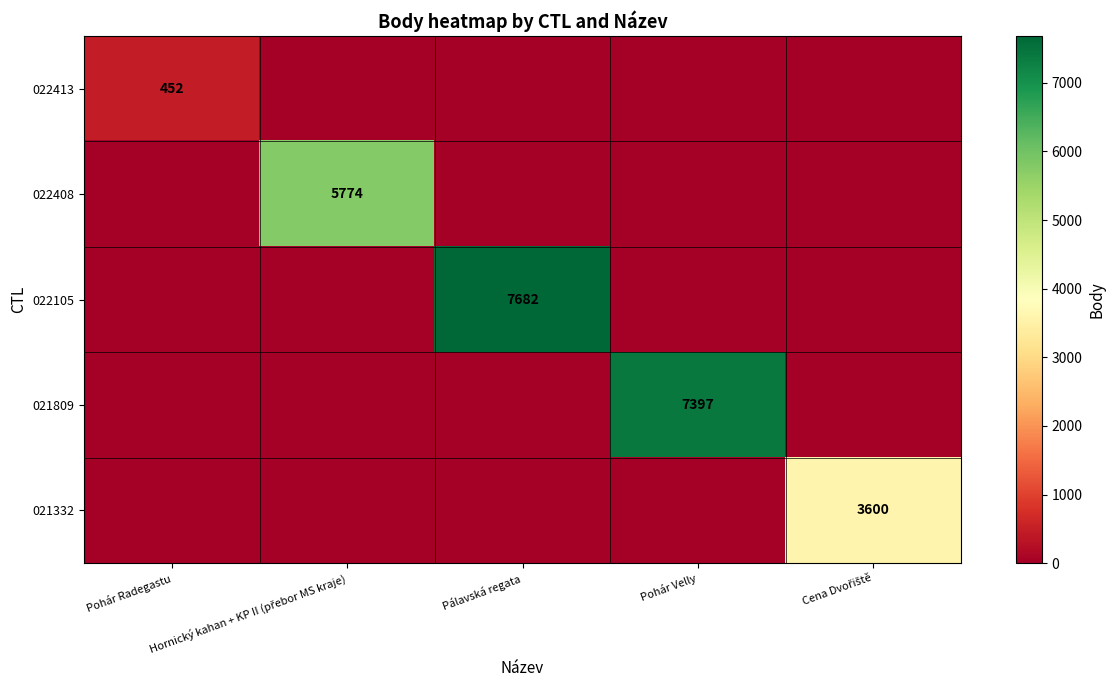

Rank the series by their maximum value, from lowest to highest.

022413, 021332, 022408, 021809, 022105